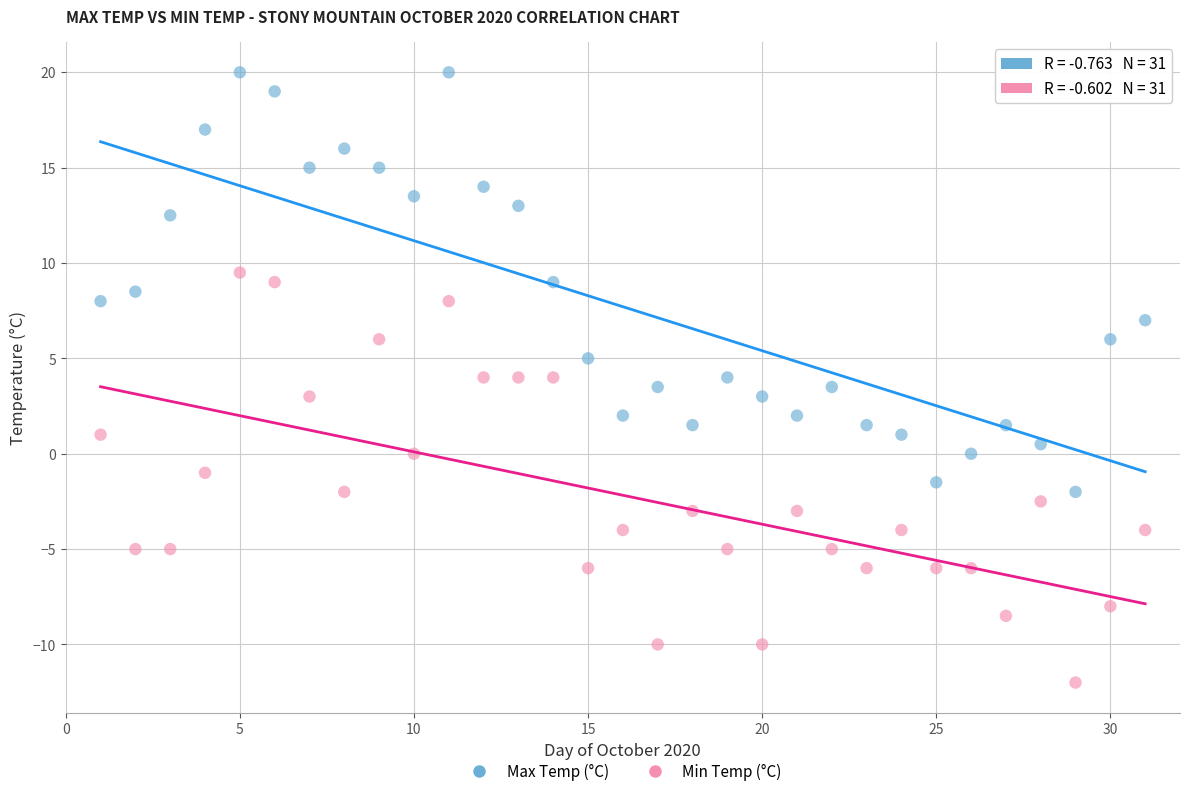

Which series reaches the minimum Y coordinate?

Min Temp (°C)